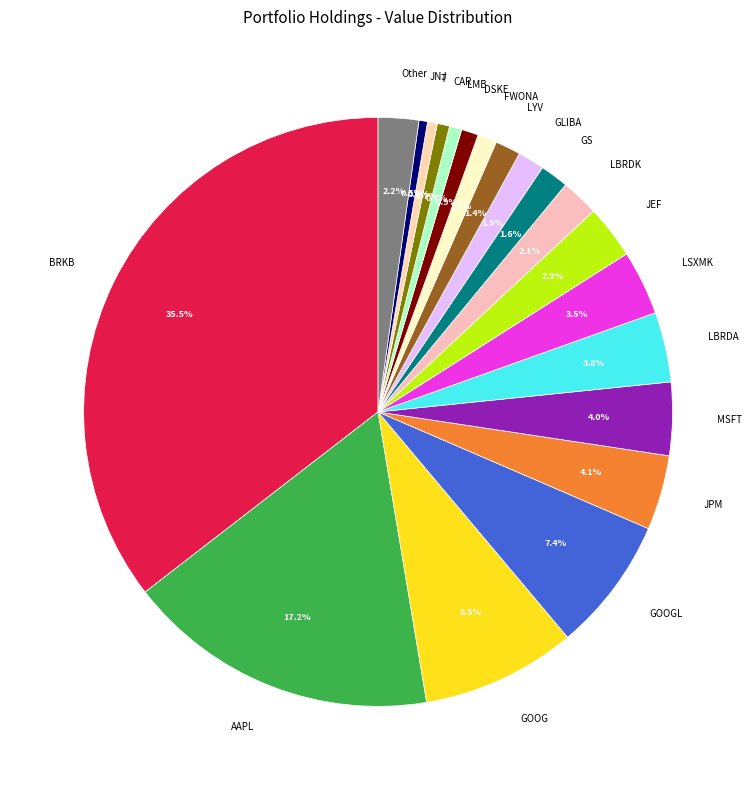

To the nearest percent, what is the average slice percentage?

5%